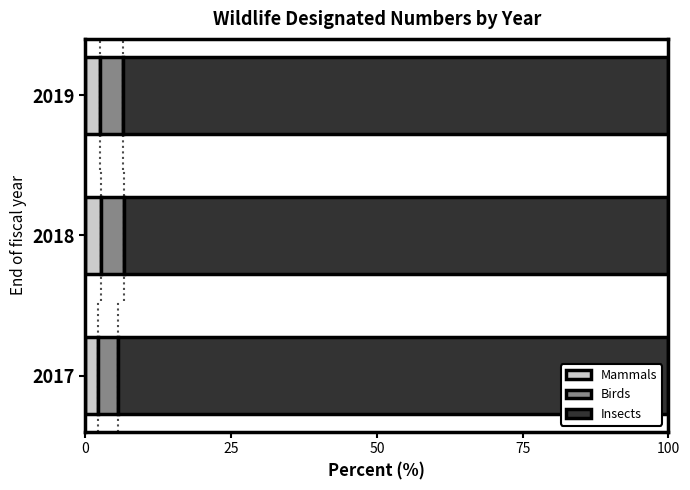

What is the total value across all series at 2017?

100.0